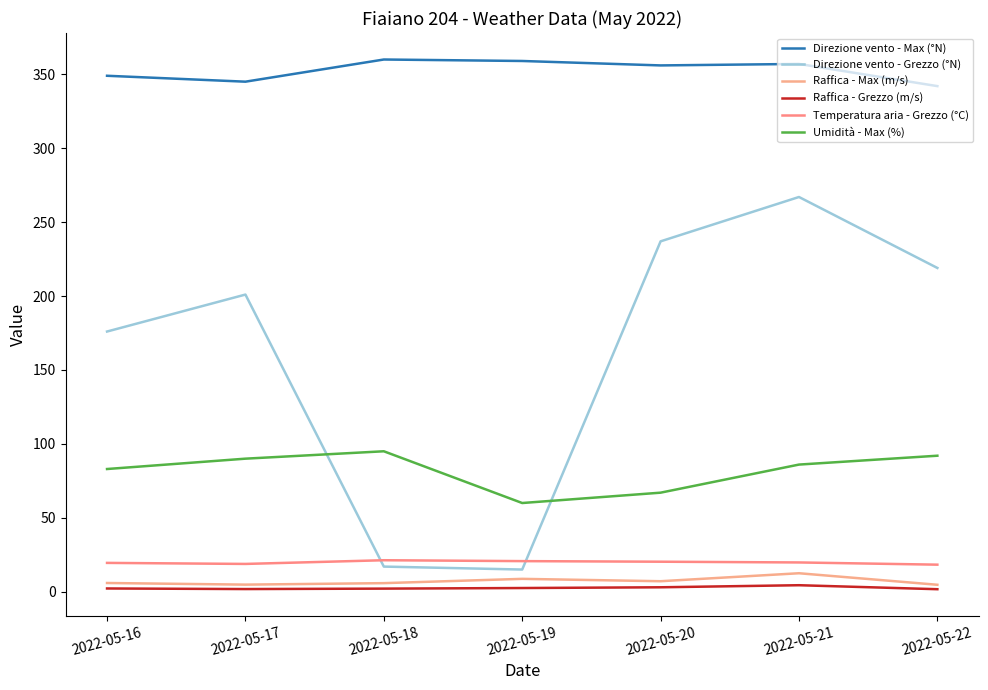

Which series changed the most between 2022-05-18 and 2022-05-22?

Direzione vento - Grezzo (°N)